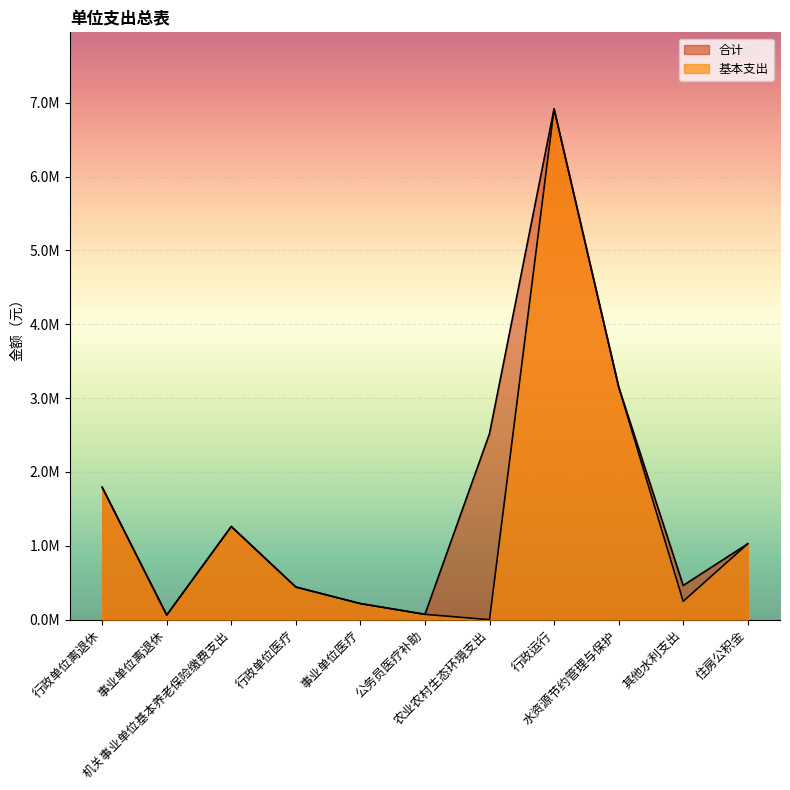

Is it true that 合计 equals 1589694.0 at 农业农村生态环境支出?

False